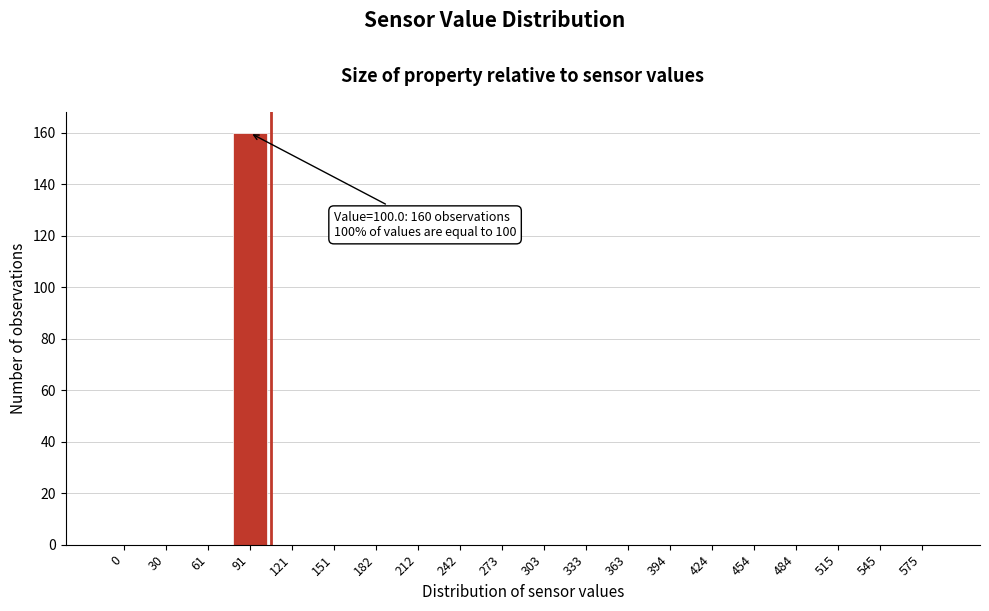

Reading left to right, list all the values displayed in this chart.

0=0	30=0	61=0	91=160	121=0	151=0	182=0	212=0	242=0	273=0	303=0	333=0	363=0	394=0	424=0	454=0	484=0	515=0	545=0	575=0